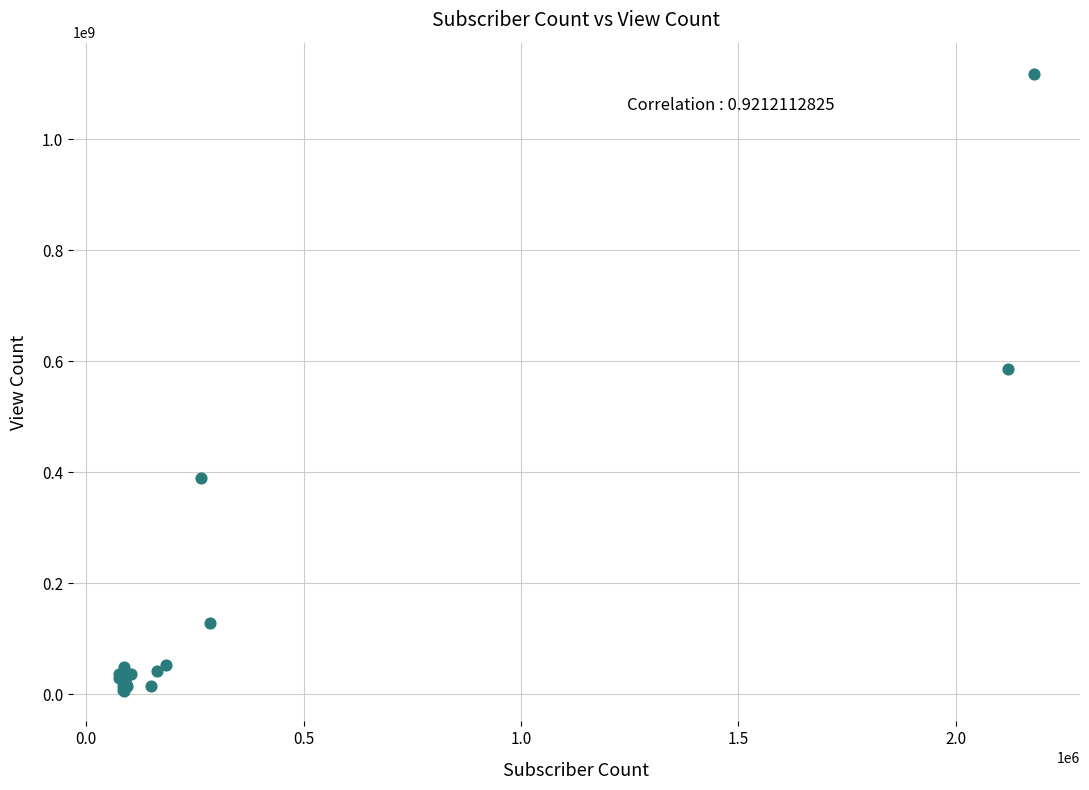

What Y value in the scatter plot is closest to 562460727?

586669908